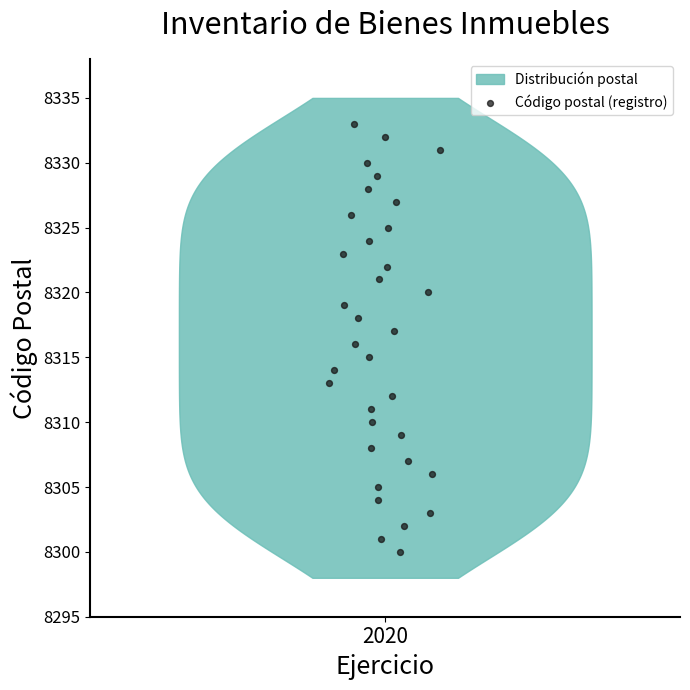

What is the range of Y values (max minus min)?

33